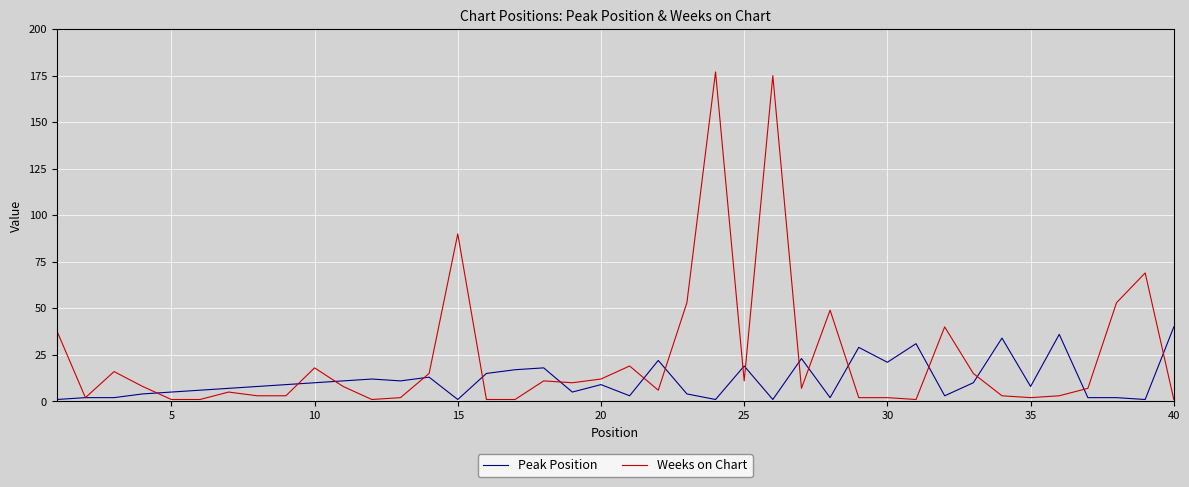

Rank the series by their average value, from lowest to highest.

Peak Position, Weeks on Chart